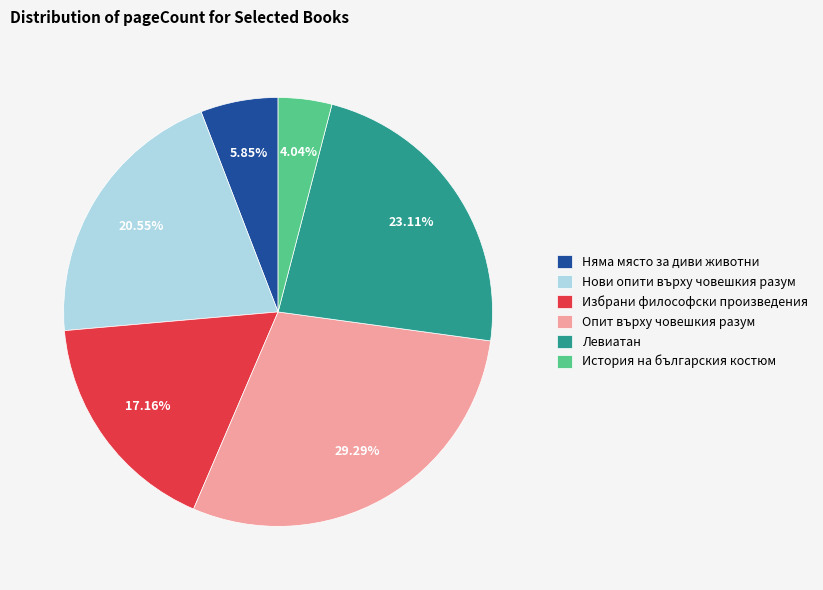

Is the sum of История на българския костюм and Избрани философски произведения greater than half?

No